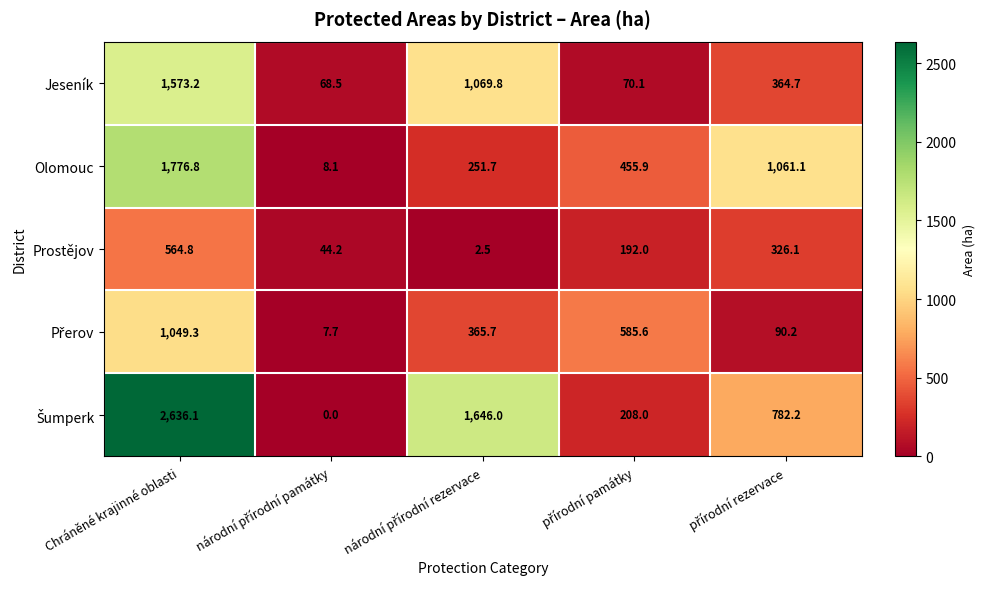

Which label corresponds to the largest value in the chart?

Chráněné krajinné oblasti